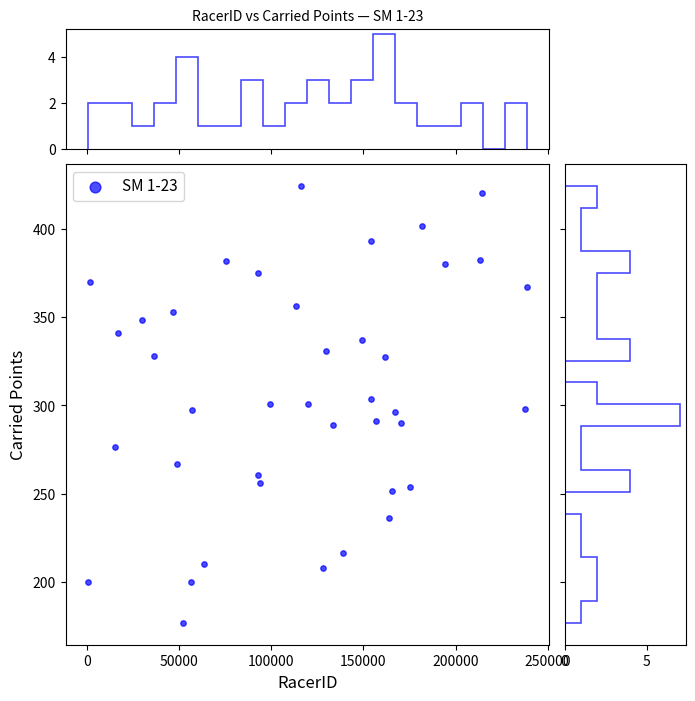

What is the range of X values (max minus min)?

238612.0